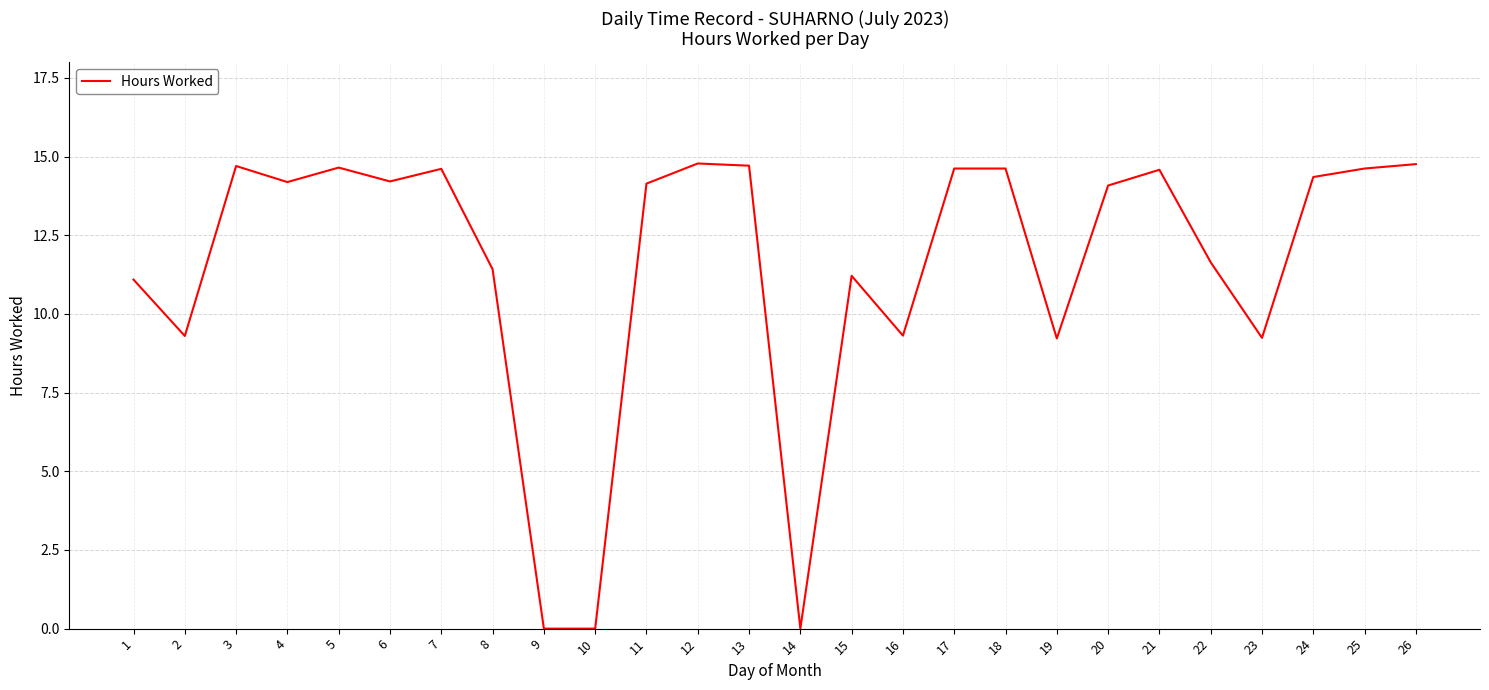

The value at 12 is 14.8. True or false?

True